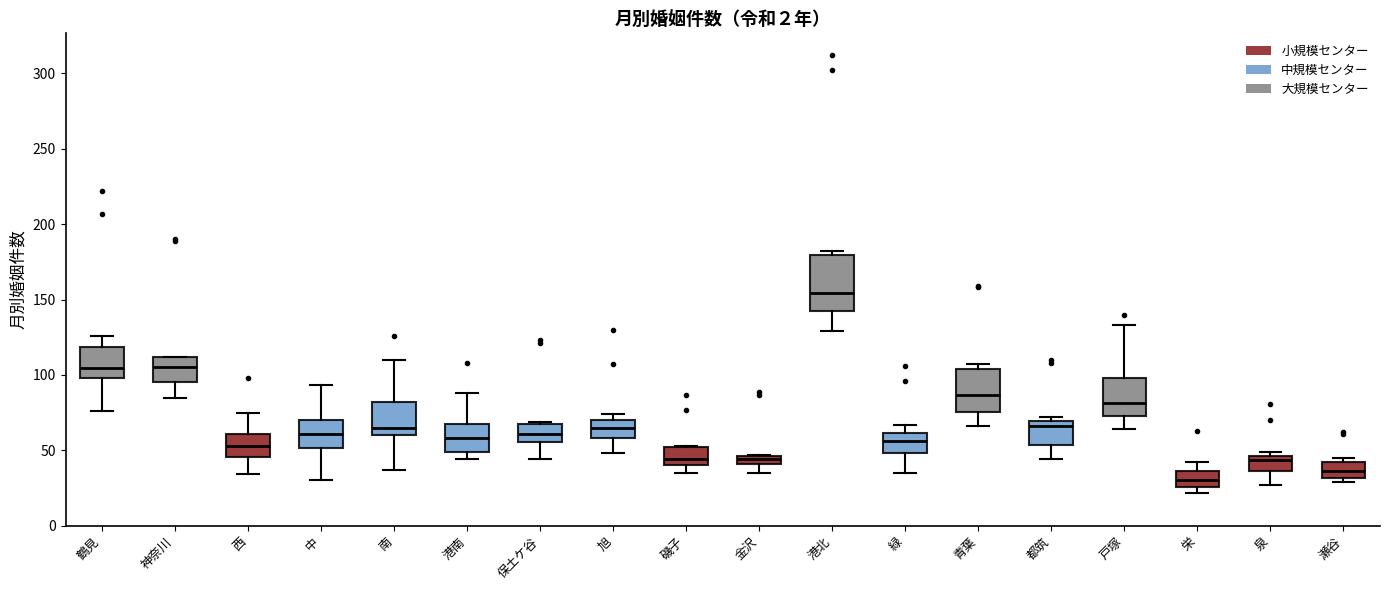

Which box's median line is the highest?

港北